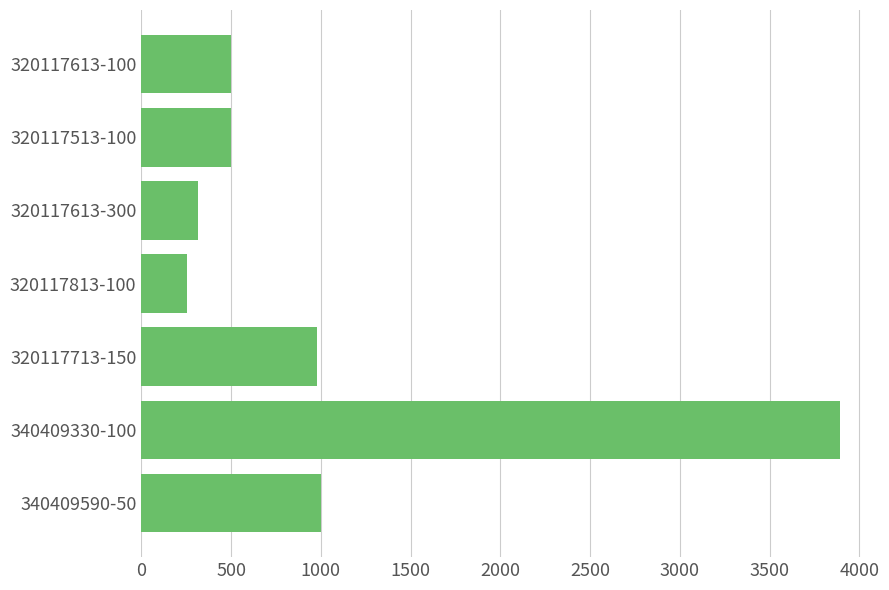

Which category has the highest value across all series?

340409330-100